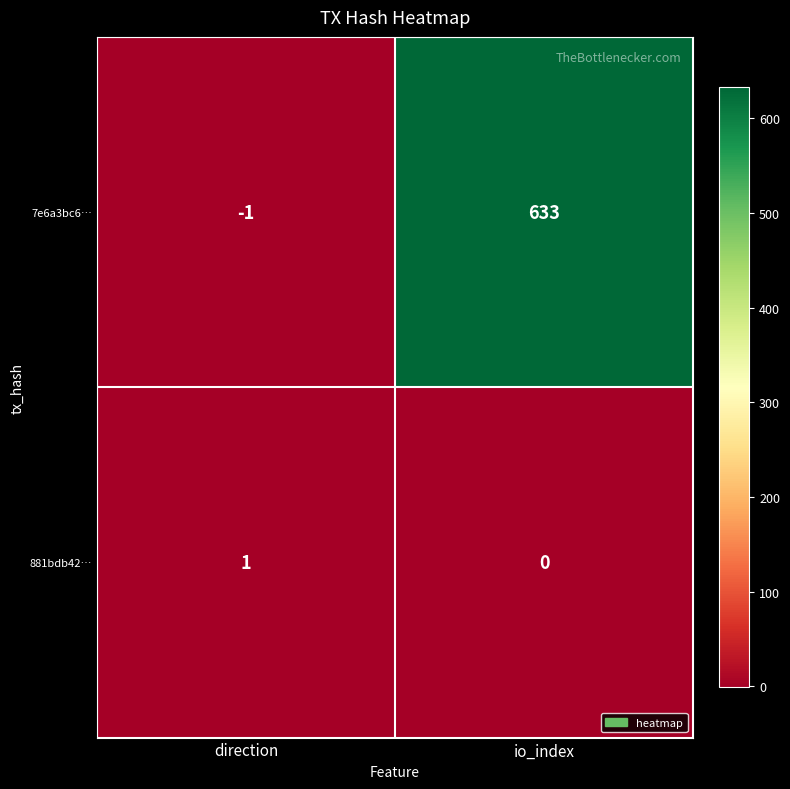

The value of 7e6a3bc6… at io_index is 867. True or false?

False